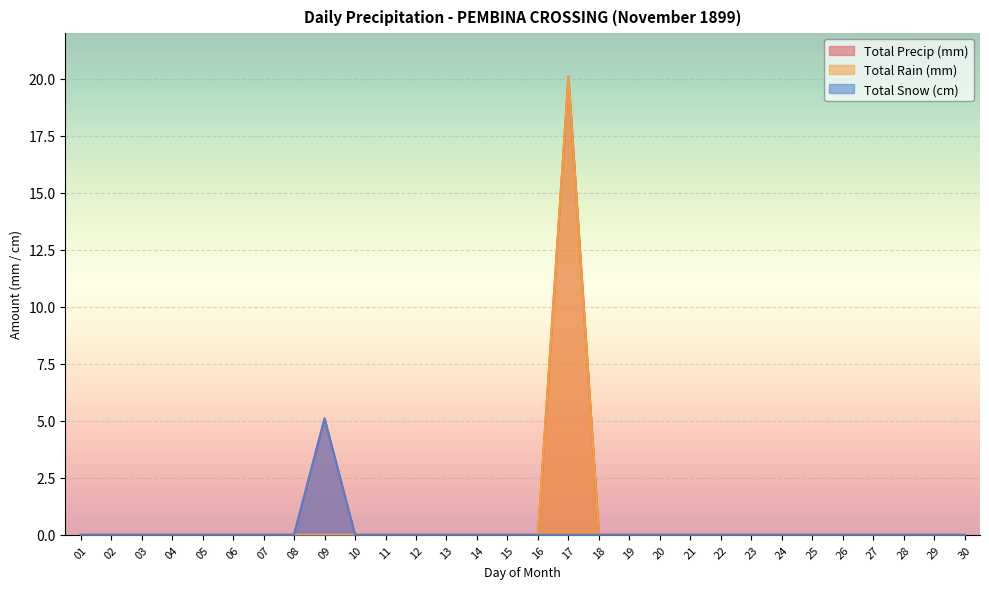

Which category has the highest value across all series?

17